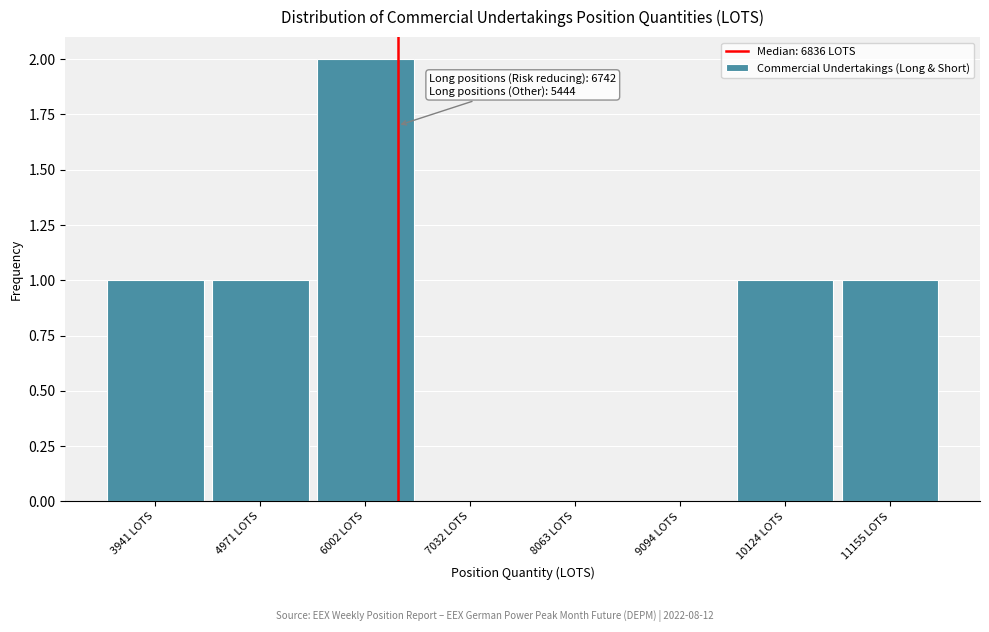

Reading left to right, what are all the values shown in this chart?

3941 LOTS=1	4971 LOTS=1	6002 LOTS=2	7032 LOTS=0	8063 LOTS=0	9094 LOTS=0	10124 LOTS=1	11155 LOTS=1